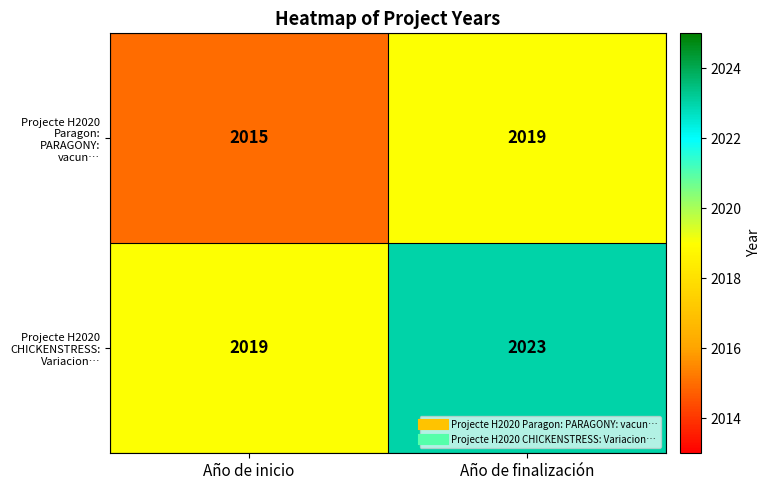

At which label is Projecte H2020 CHICKENSTRESS: Variacion… closest to 2021?

Año de inicio